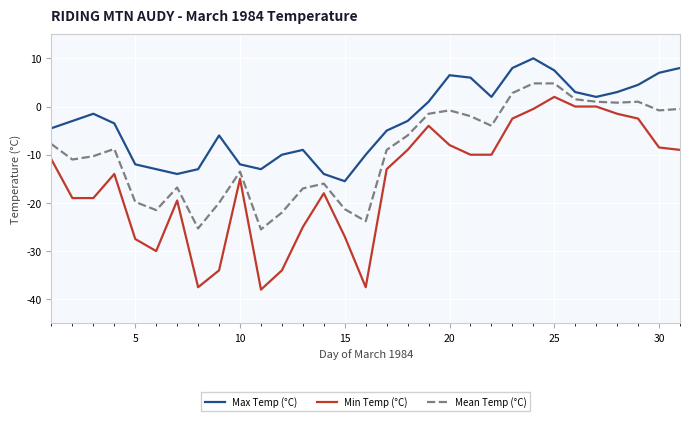

Rank the series by their average value, from highest to lowest.

Max Temp (°C), Mean Temp (°C), Min Temp (°C)